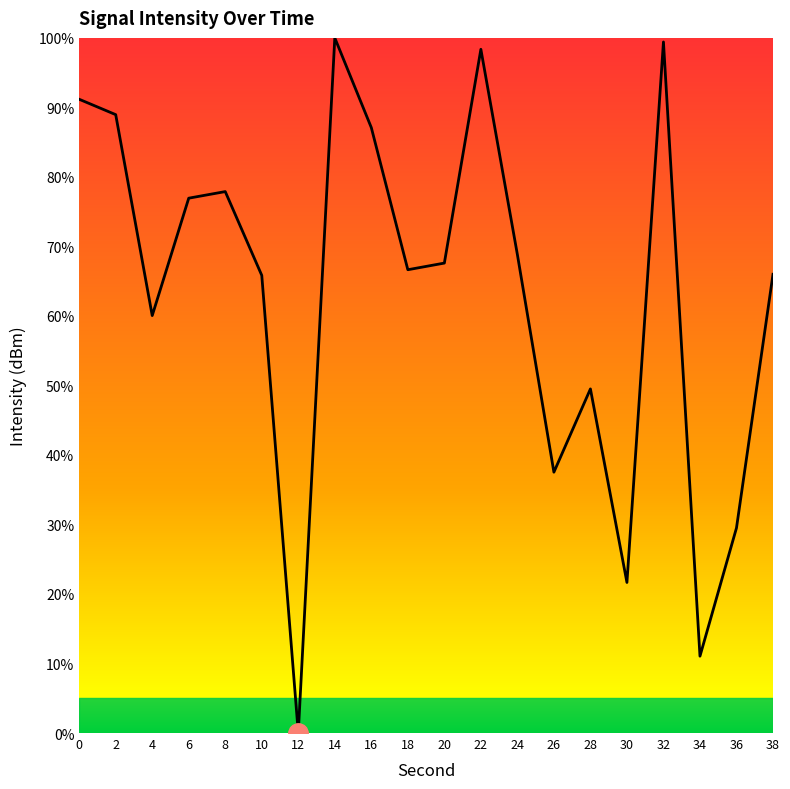

What is the greatest value displayed?

100.0